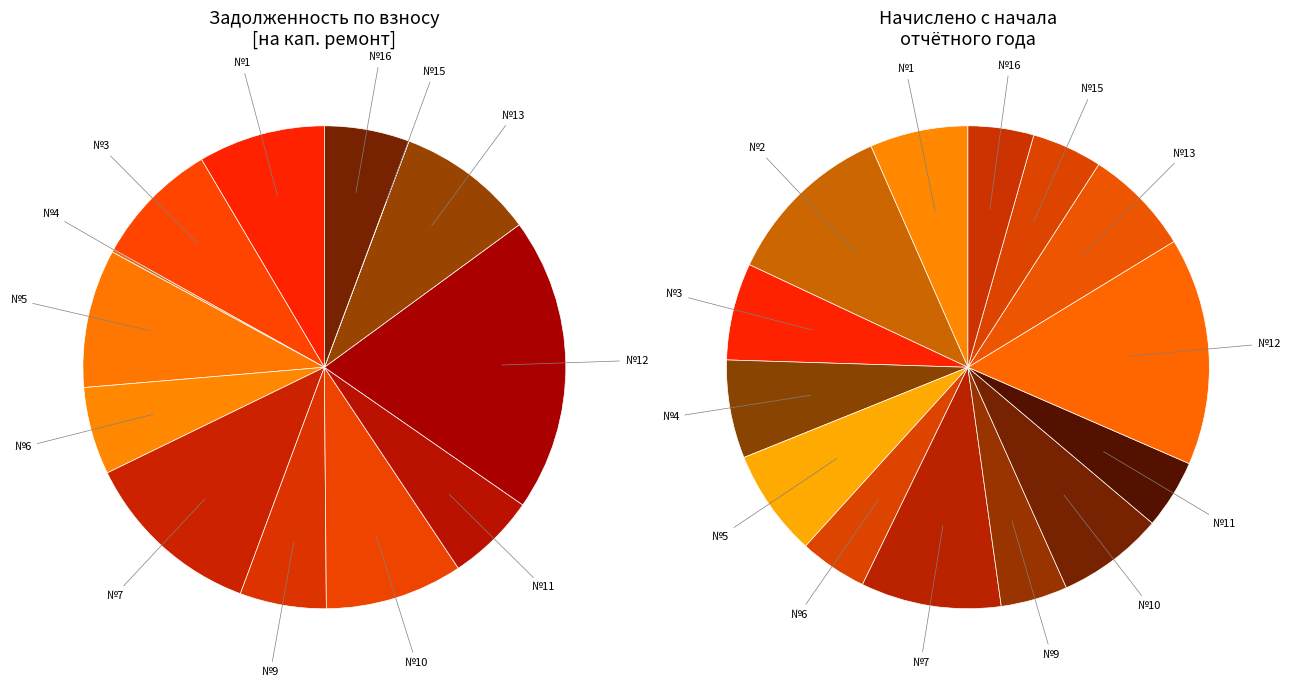

Is the sum of 12 and 3 greater than half?

No